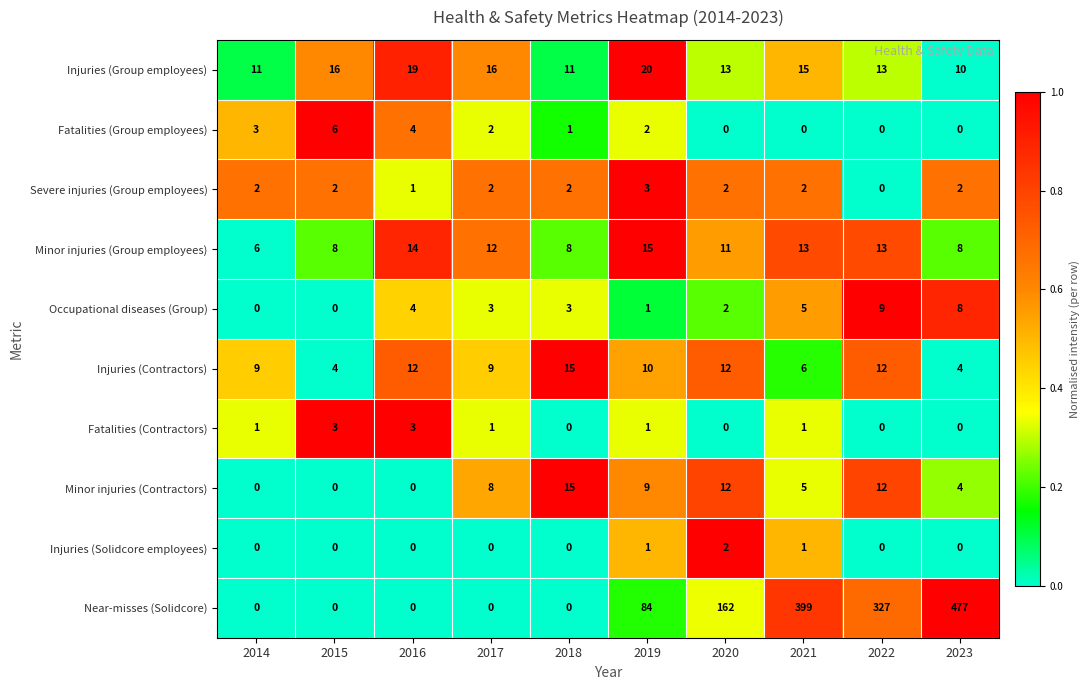

At how many categories does at least one series exceed 133?

4